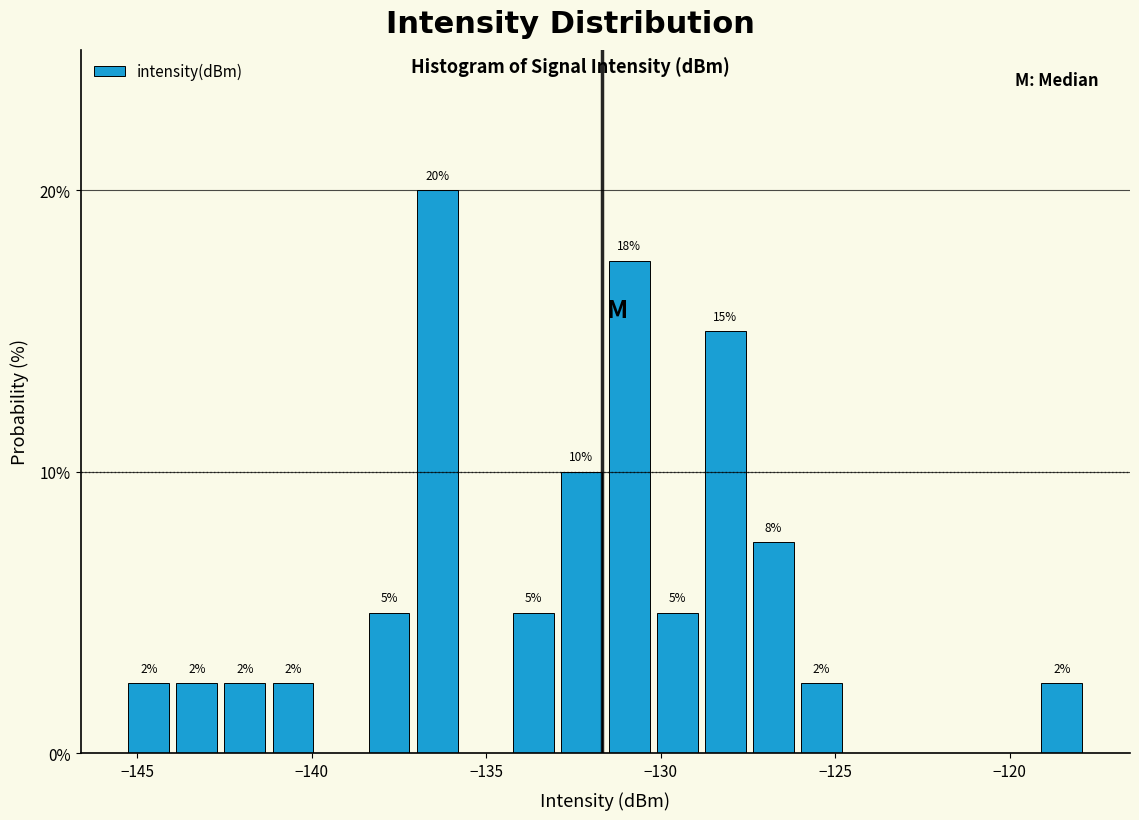

Around what value on the x-axis is the tallest bar? Give the approximate position of its centre, as read against the axis.

-136.5